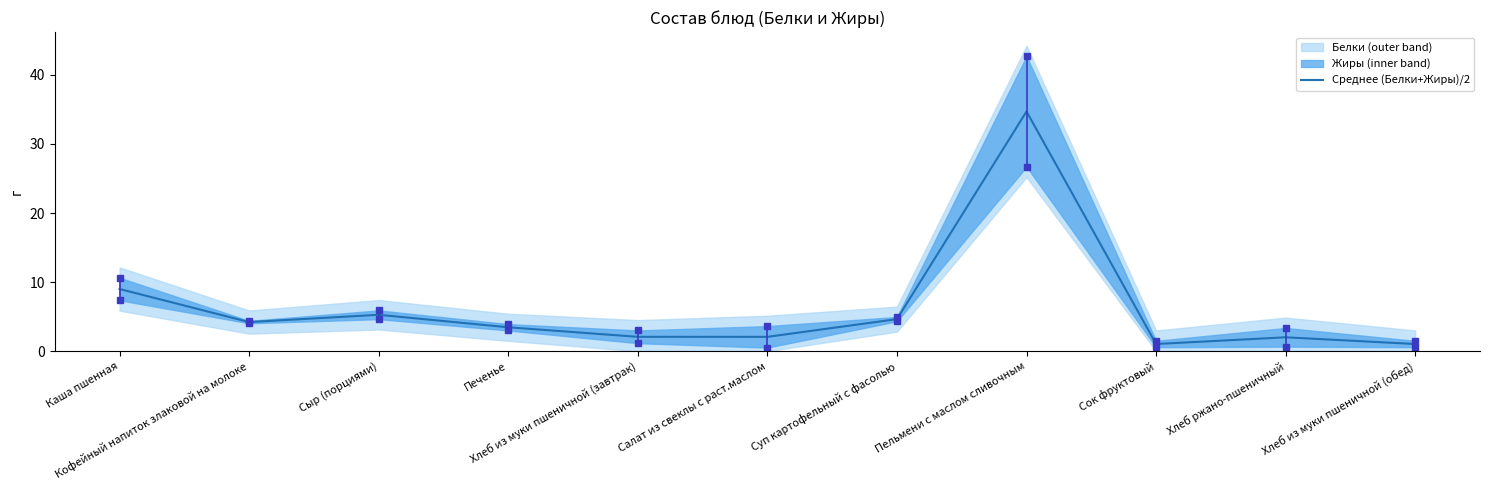

What is the change in value from Каша пшенная to Сыр (порциями)?

-3.7